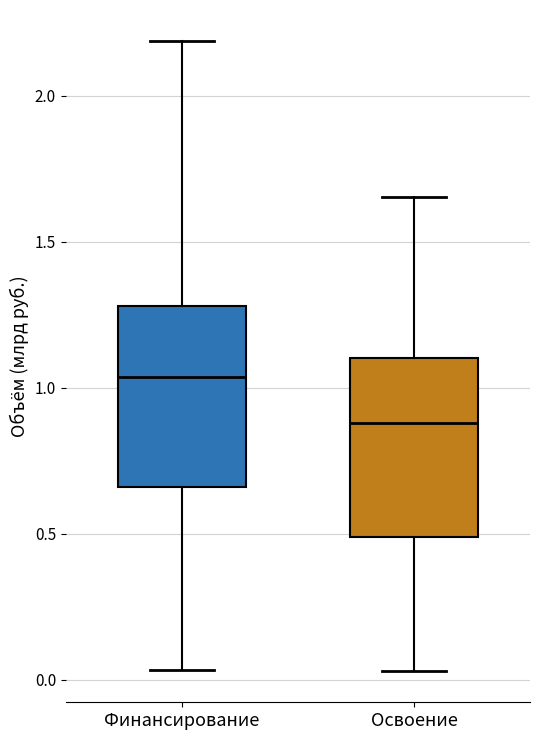

Reading left to right, read every box against the y-axis: the position of its median line, the range the box covers, and the ends of its whiskers. The values are not printed on the chart, so give them approximately, as read against the axis.

Финансирование: median 1.05, box 0.65 to 1.30, whiskers 0.05 to 2.20
Освоение: median 0.90, box 0.50 to 1.10, whiskers 0.05 to 1.65